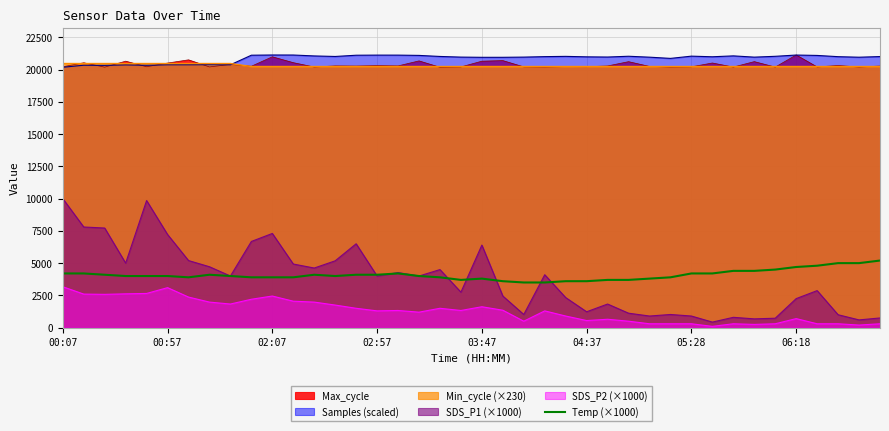

Which series has the widest spread of values?

SDS_P1 (×1000)